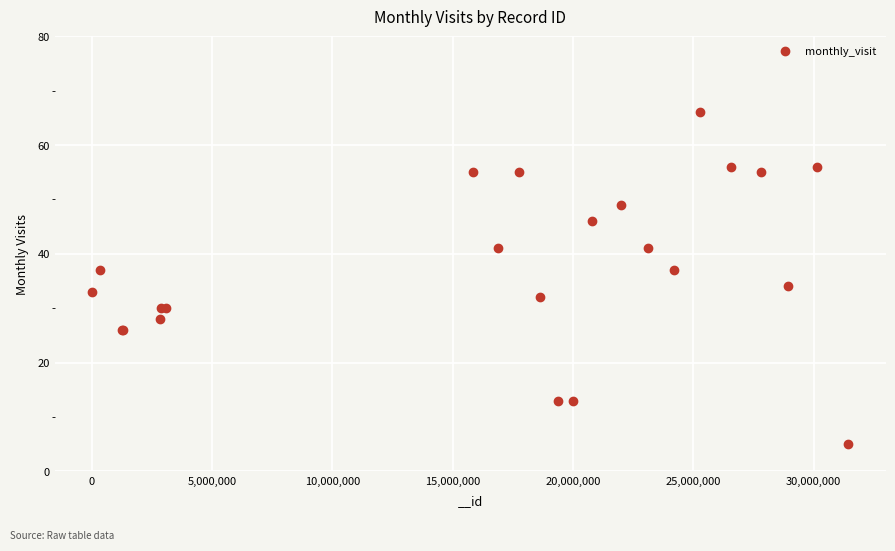

What Y value in the scatter plot is closest to 35?

34